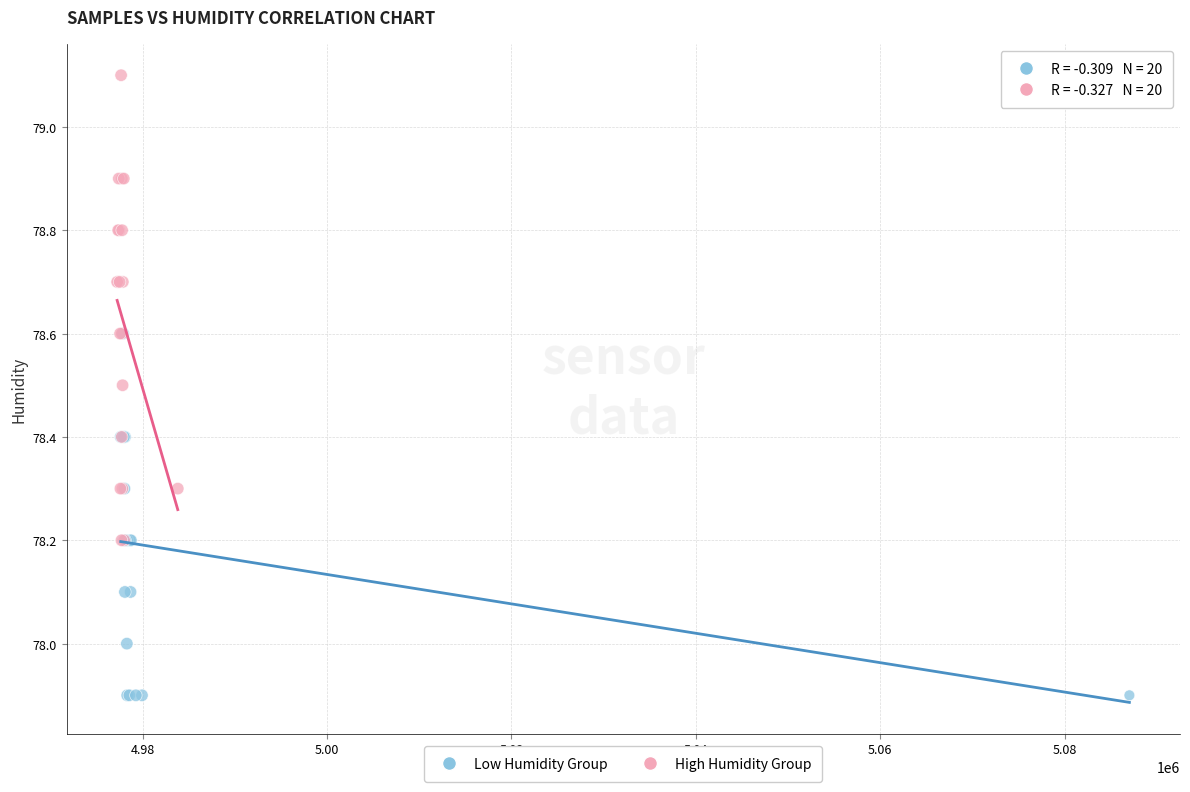

Which series reaches the minimum Y coordinate?

Low Humidity Group